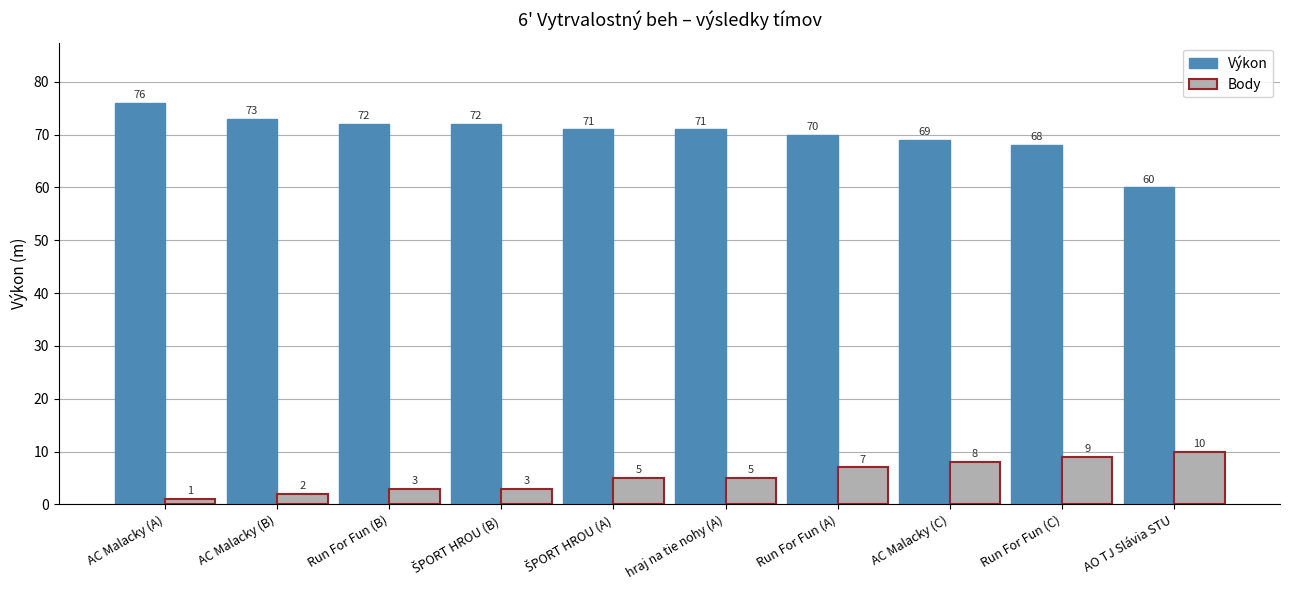

What position from the right is AC Malacky (B)?

9